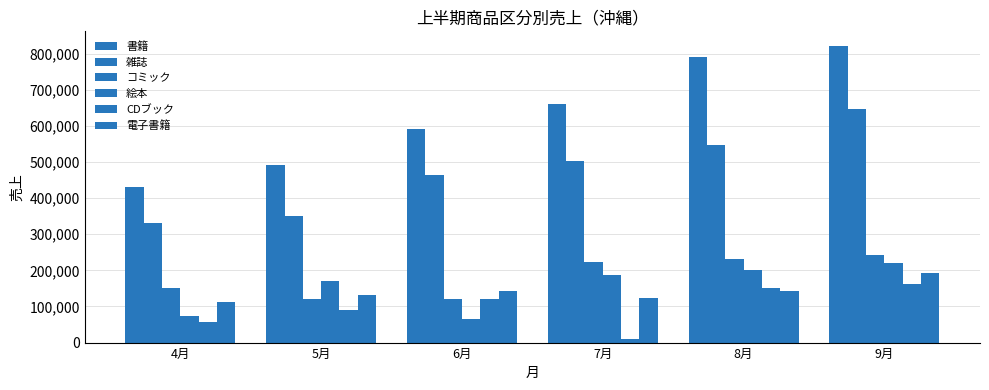

True or false: 絵本 has a value of 60979 at 8月.

False